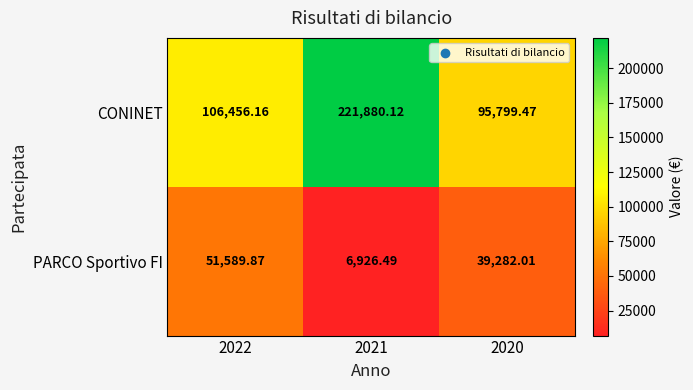

At 2022, list the series in order from smallest to largest.

PARCO Sportivo FI, CONINET